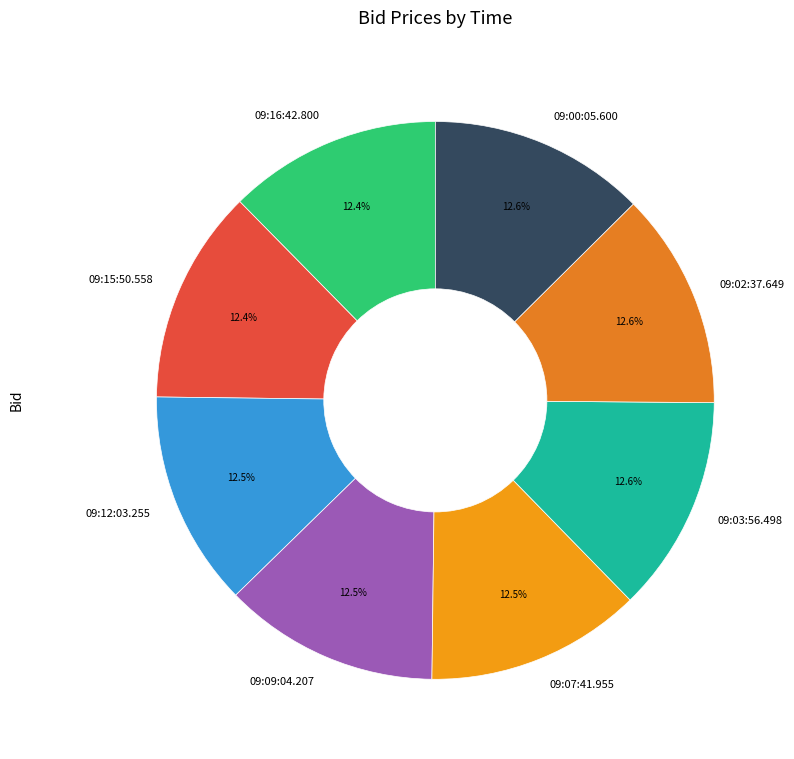

How many slices are in this pie chart?

8